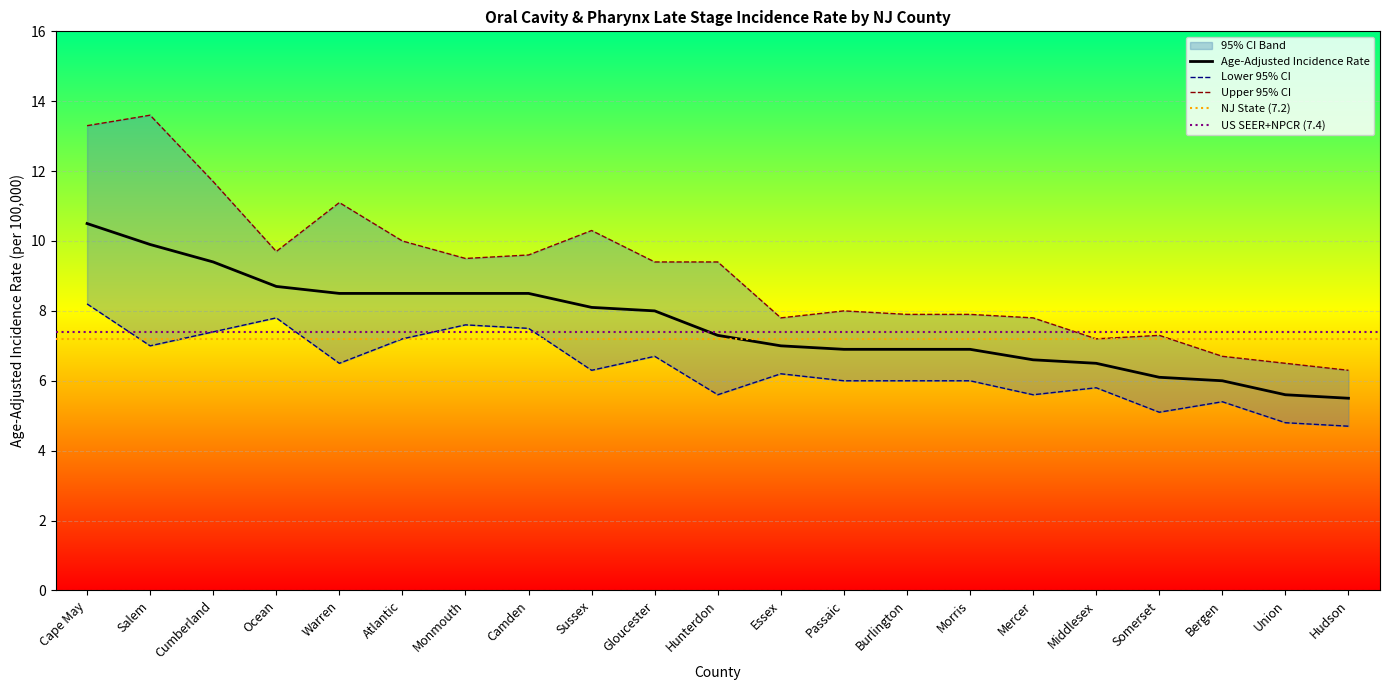

Reading left to right, list all the values displayed in this chart.

Age-Adjusted Incidence Rate: Cape May=10.5	Salem=9.9	Cumberland=9.4	Ocean=8.7	Warren=8.5	Atlantic=8.5	Monmouth=8.5	Camden=8.5	Sussex=8.1	Gloucester=8.0	Hunterdon=7.3	Essex=7.0	Passaic=6.9	Burlington=6.9	Morris=6.9	Mercer=6.6	Middlesex=6.5	Somerset=6.1	Bergen=6.0	Union=5.6	Hudson=5.5
Lower 95% CI: Cape May=8.2	Salem=7.0	Cumberland=7.4	Ocean=7.8	Warren=6.5	Atlantic=7.2	Monmouth=7.6	Camden=7.5	Sussex=6.3	Gloucester=6.7	Hunterdon=5.6	Essex=6.2	Passaic=6.0	Burlington=6.0	Morris=6.0	Mercer=5.6	Middlesex=5.8	Somerset=5.1	Bergen=5.4	Union=4.8	Hudson=4.7
Upper 95% CI: Cape May=13.3	Salem=13.6	Cumberland=11.7	Ocean=9.7	Warren=11.1	Atlantic=10.0	Monmouth=9.5	Camden=9.6	Sussex=10.3	Gloucester=9.4	Hunterdon=9.4	Essex=7.8	Passaic=8.0	Burlington=7.9	Morris=7.9	Mercer=7.8	Middlesex=7.2	Somerset=7.3	Bergen=6.7	Union=6.5	Hudson=6.3